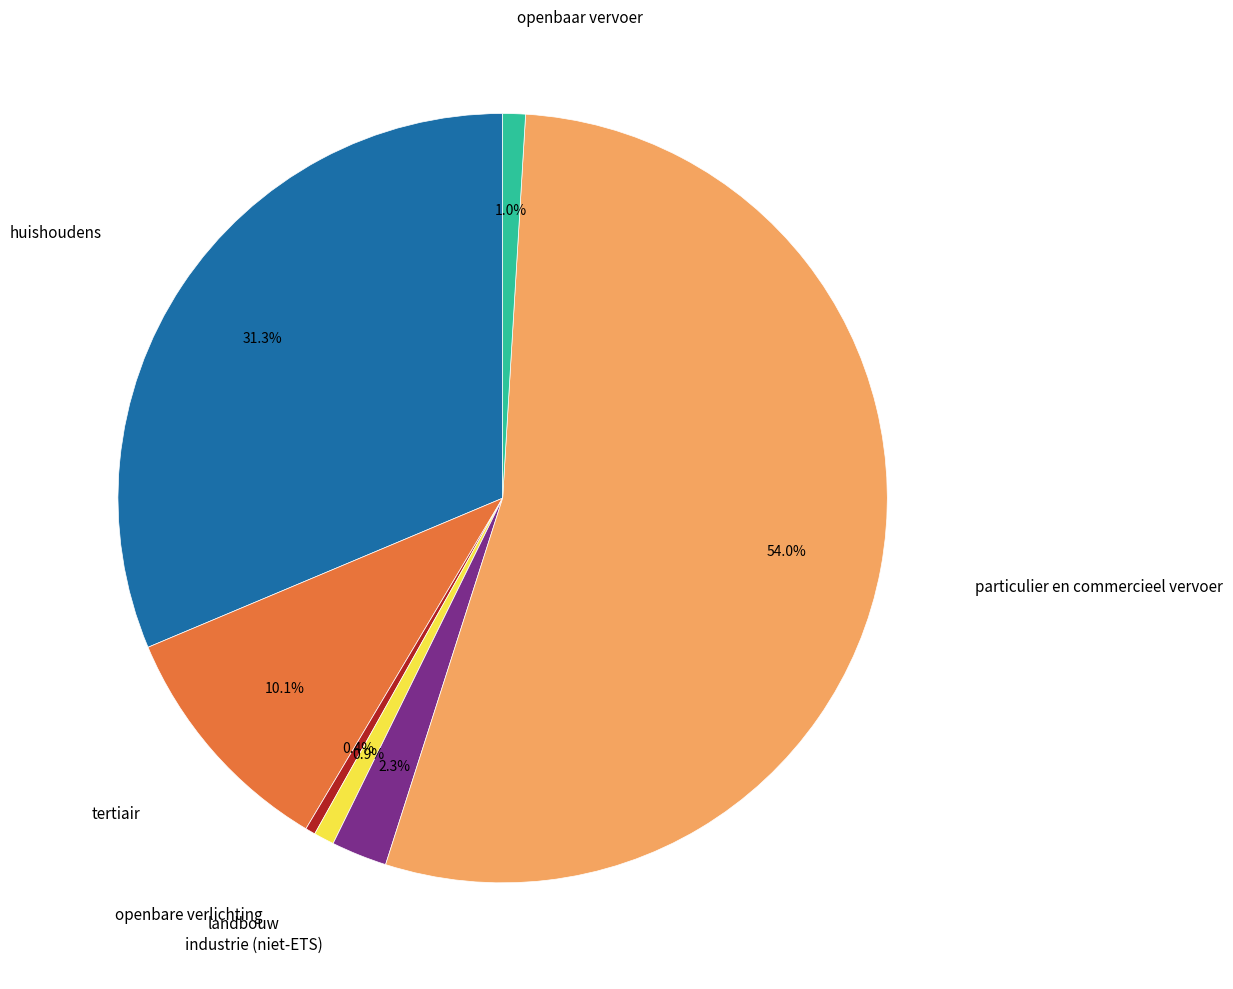

Is there a majority slice in this chart?

Yes